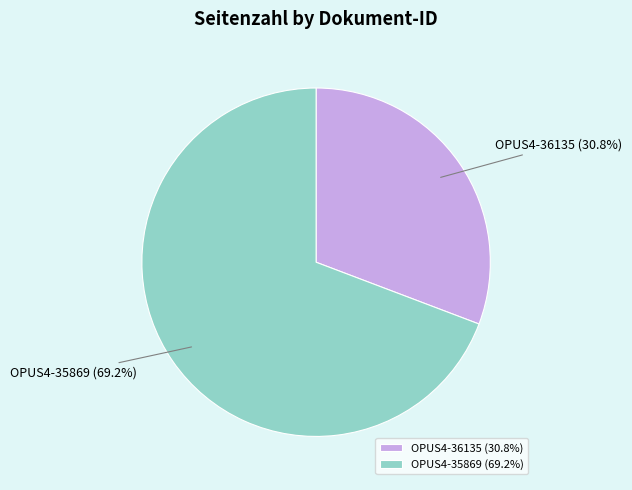

To the nearest percent, what portion does OPUS4-35869 represent?

69%